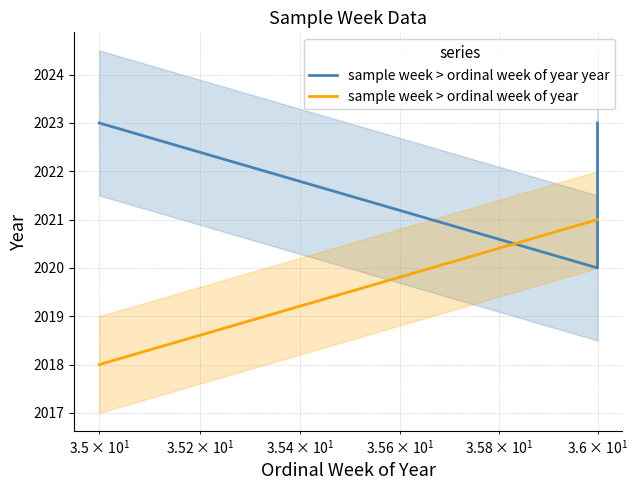

How many intersections are there between sample week > ordinal week of year year and sample week > ordinal week of year?

2